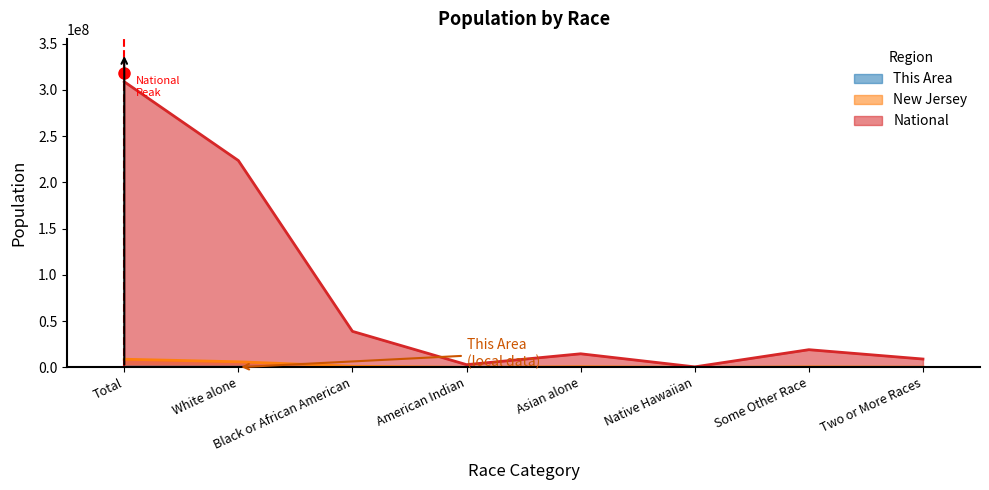

What is the average value of the National series?

77186384